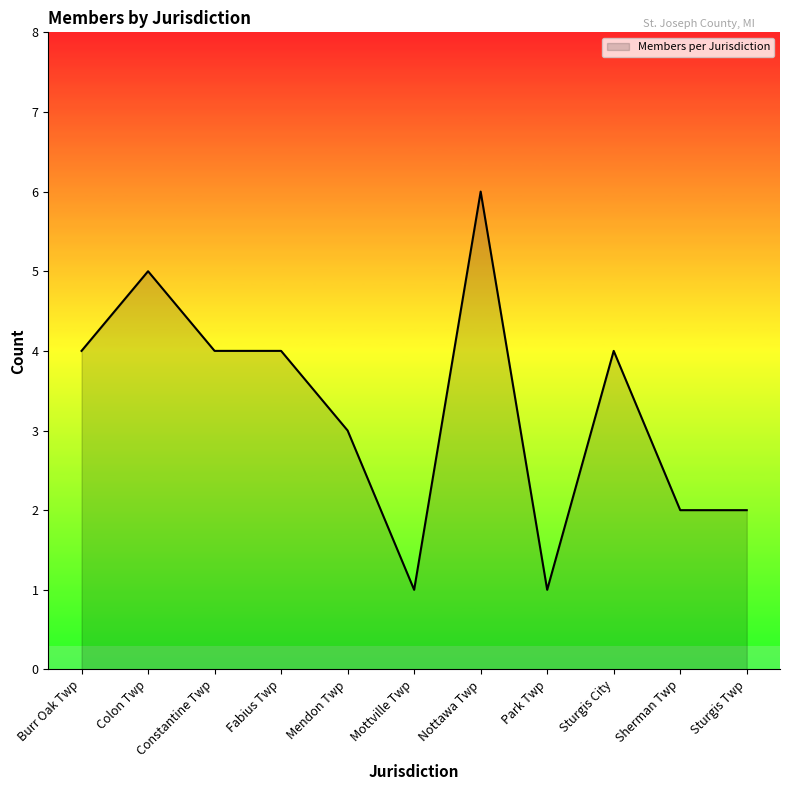

What position from the left is Sturgis Twp?

11